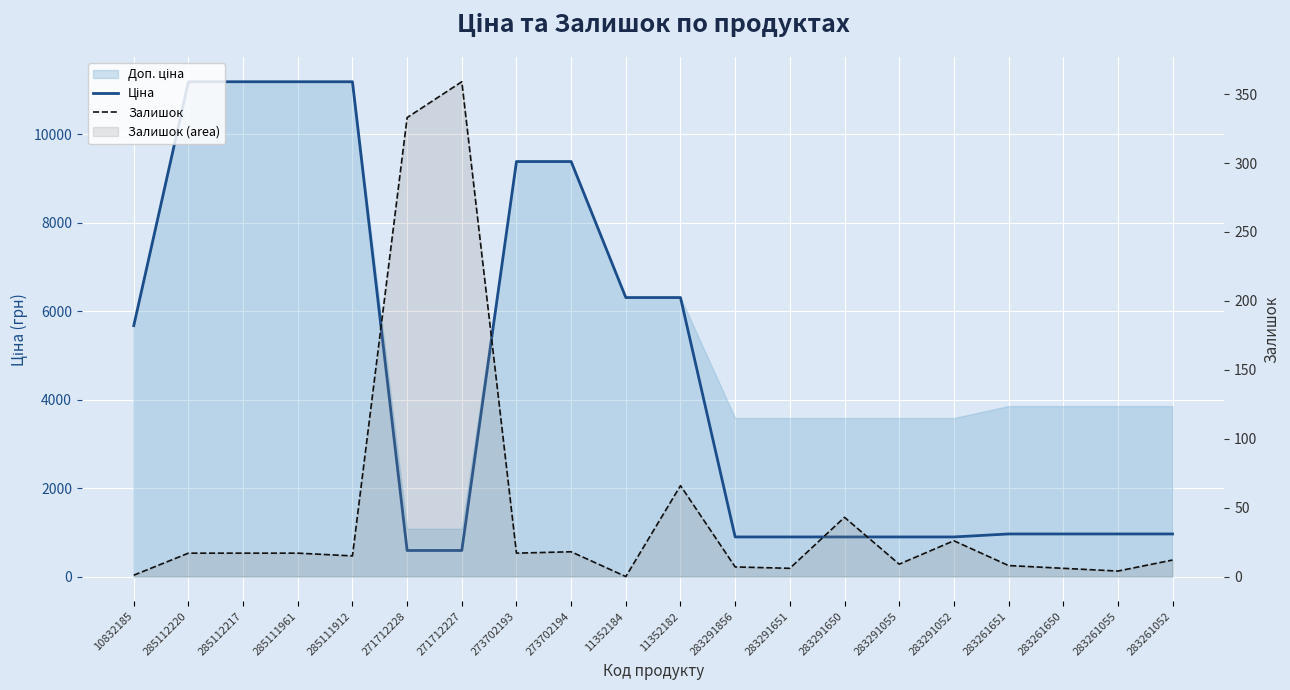

True or false: Ціна and Залишок cross at least once.

False